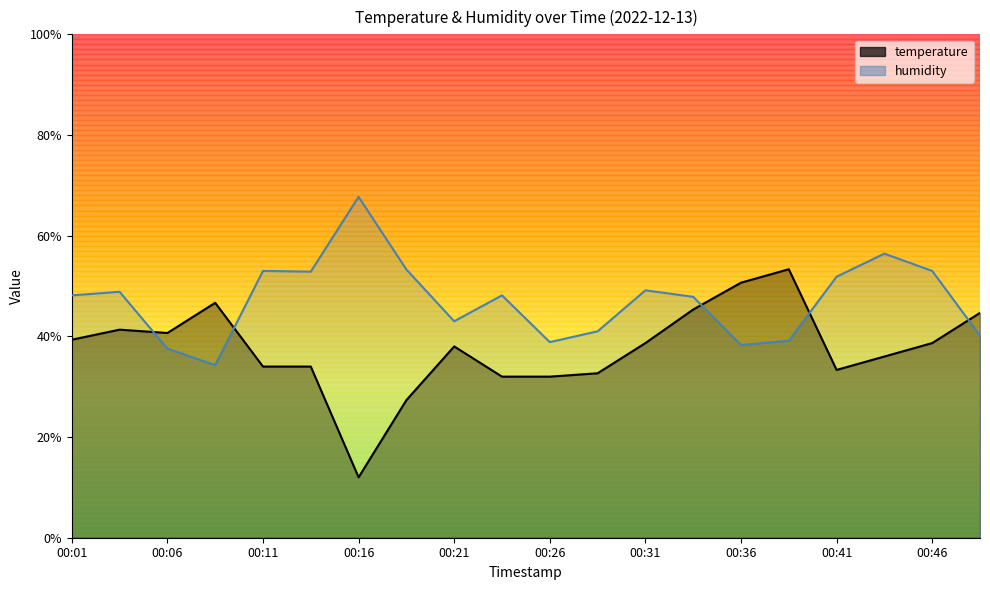

What is the highest value of the temperature series?

53.3